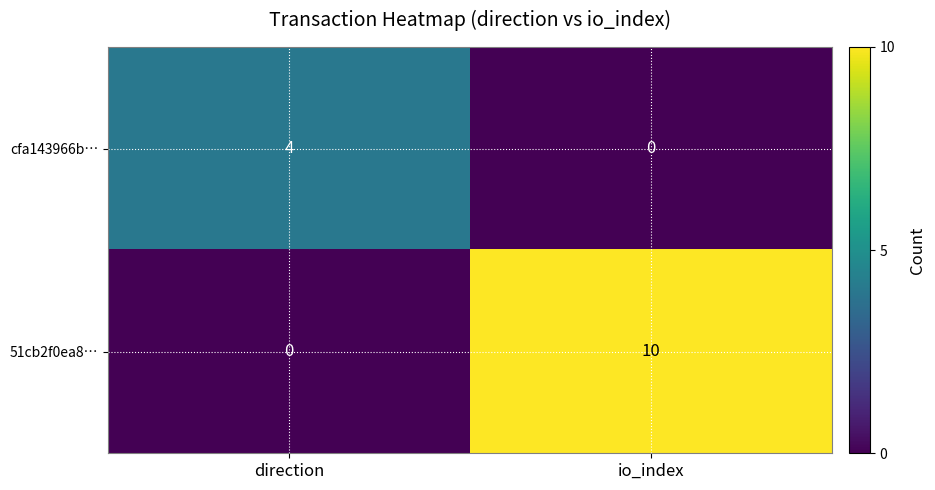

Rank the series by their average value, from highest to lowest.

51cb2f0ea8…, cfa143966b…